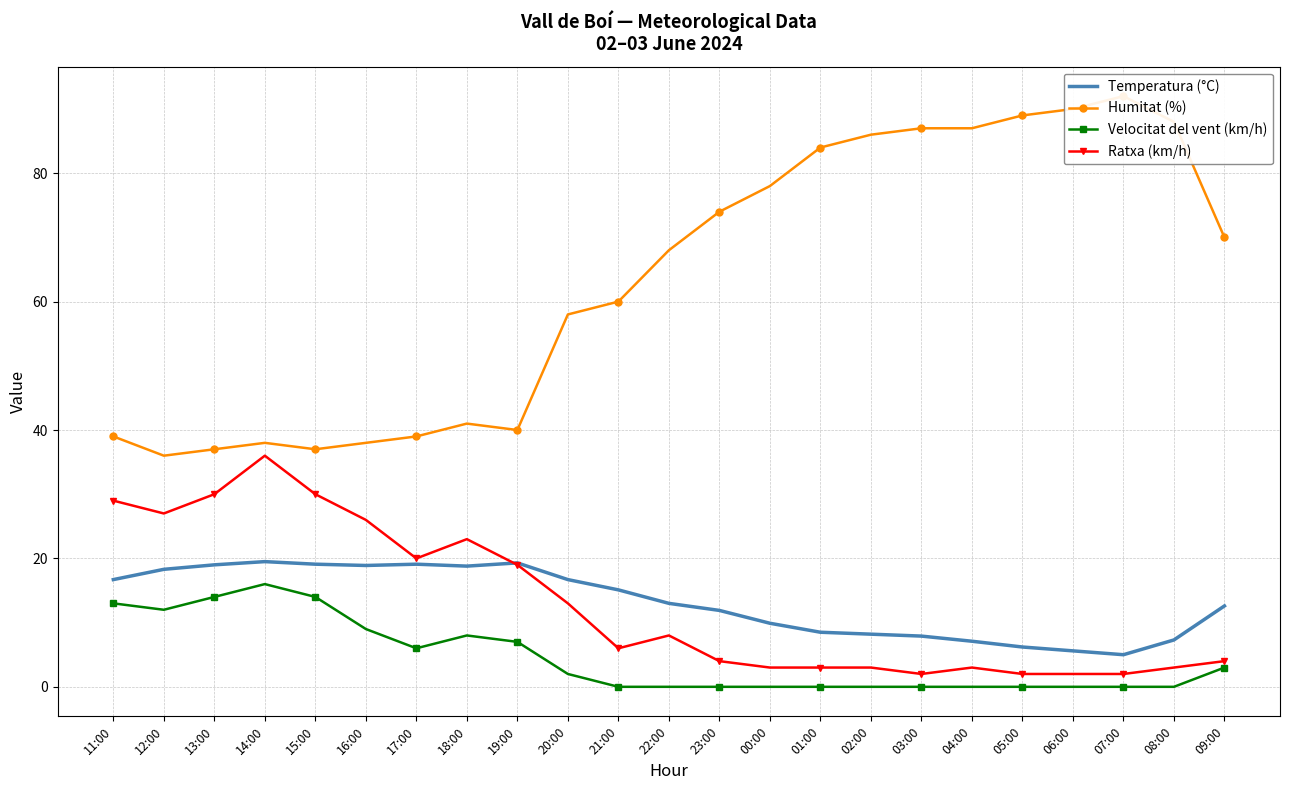

True or false: Ratxa (km/h) has a value of 3.0 at 02:00.

True